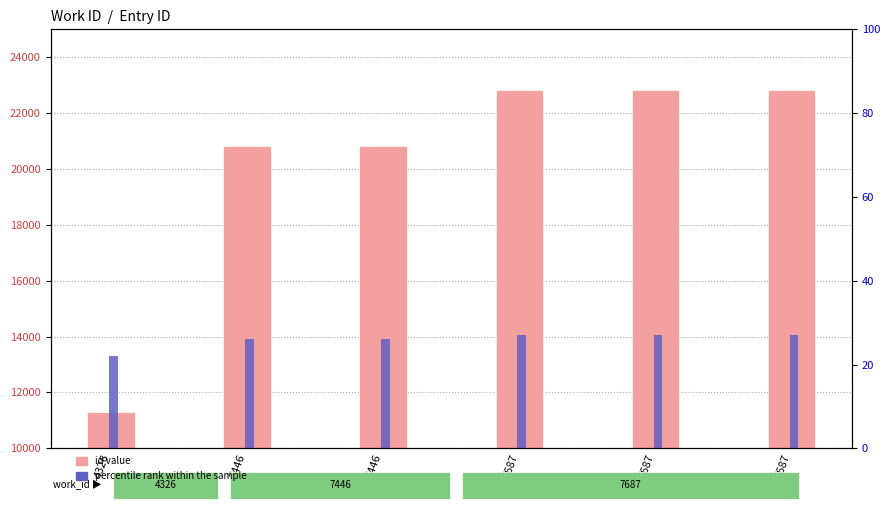

Reading left to right, extract all data points from this chart.

id (entry count): 11300.0	20808.0	20810.0	22821.0	22839.0	22841.0
percentile rank within the sample: 22.0	26.1	26.1	27.0	27.0	27.0